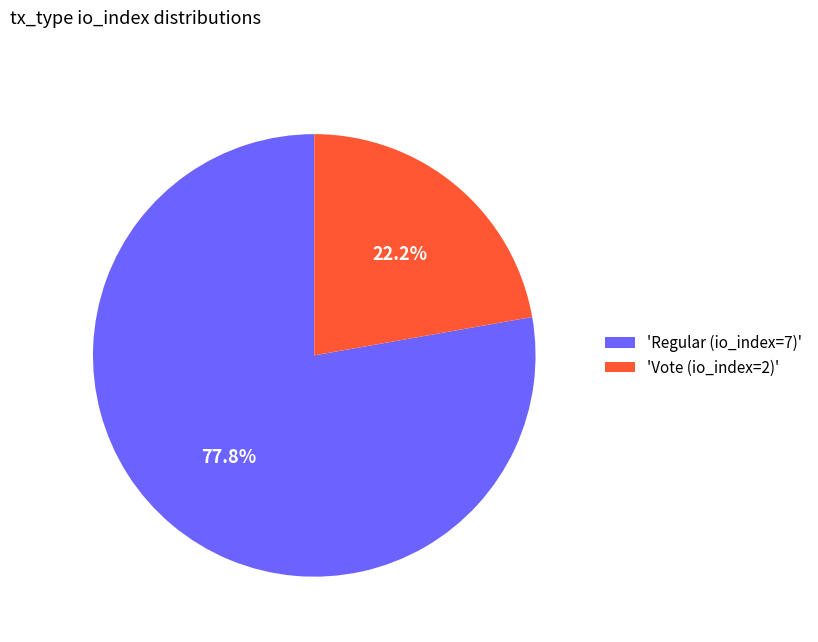

What percentage do 'Vote (io_index=2)' and 'Regular (io_index=7)' together represent?

100.0%